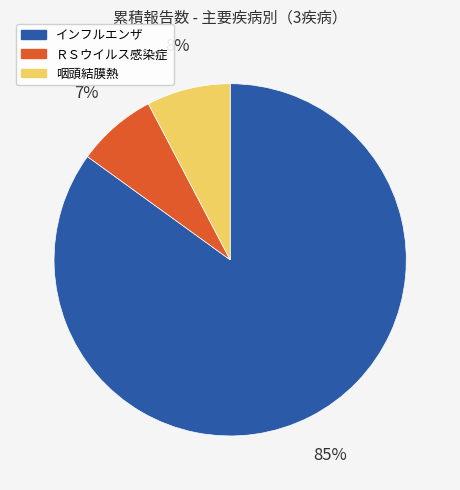

How many segments does this pie chart have?

3